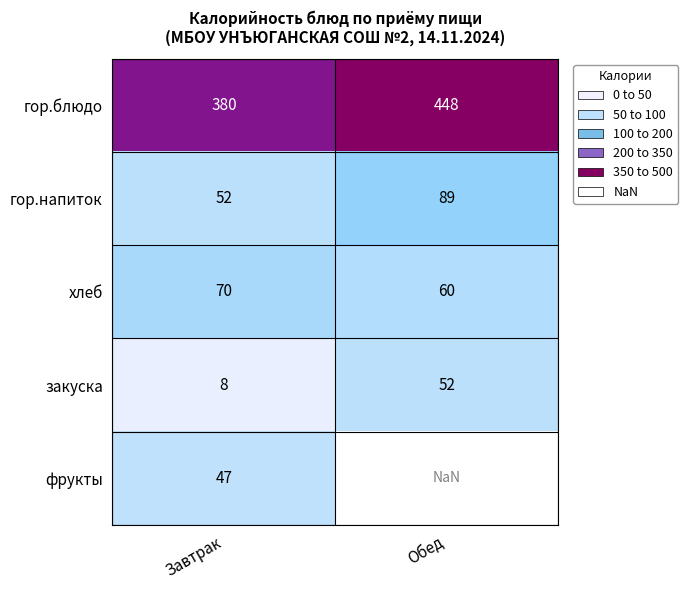

The гор.блюдо series shows 194.6 at Обед. True or false?

False